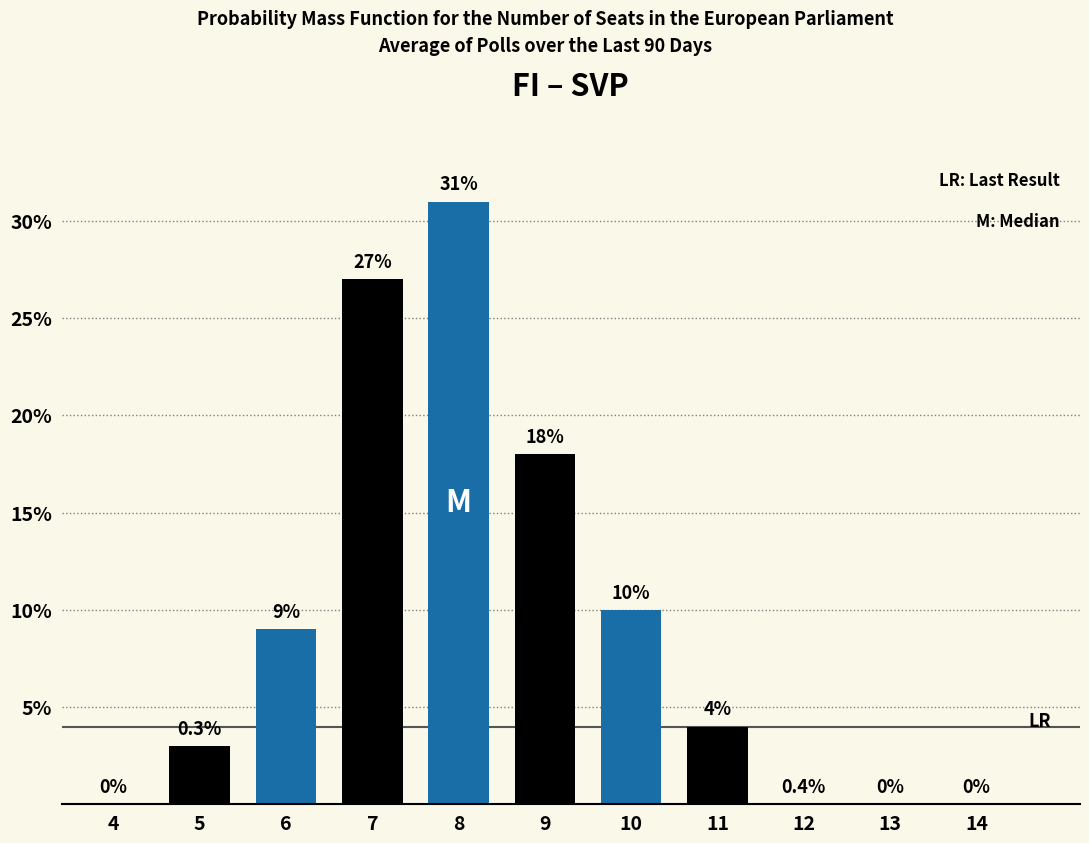

Reading left to right, extract all data points from this chart.

4=0	5=3	6=9	7=27	8=31	9=18	10=10	11=4	12=0	13=0	14=0